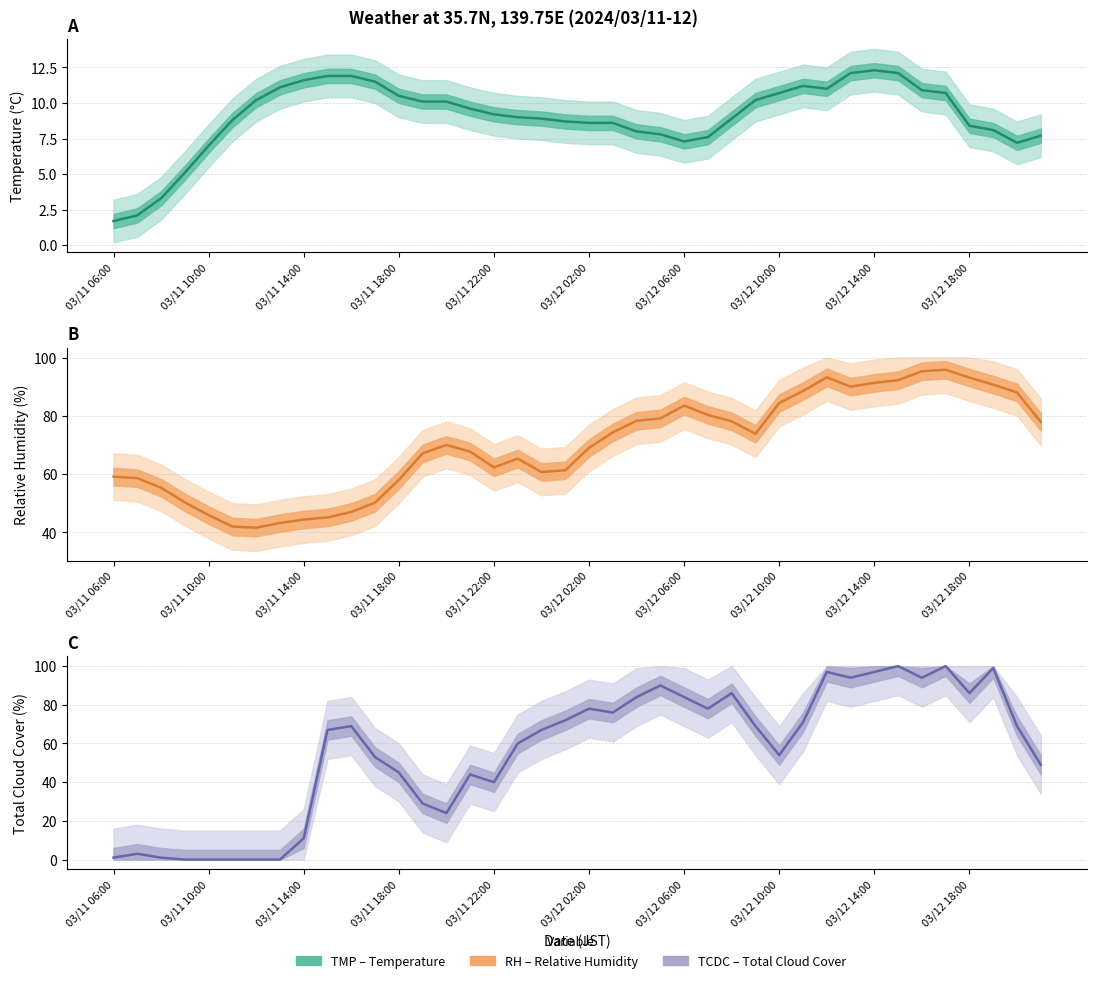

At which category is the sum across all series the highest?

35